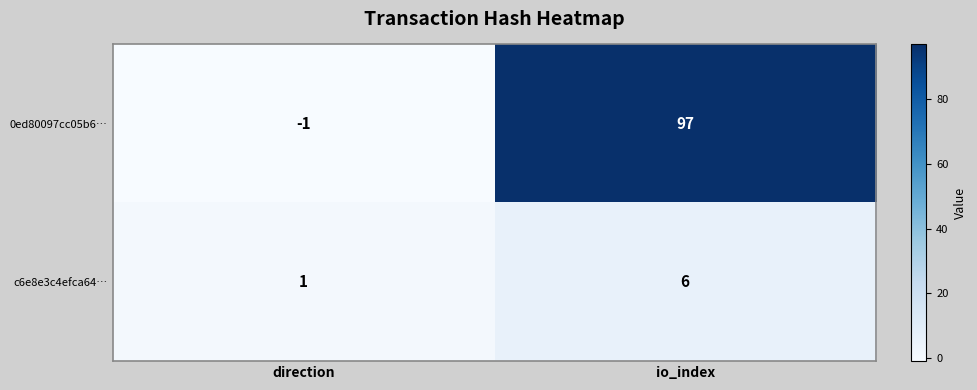

At which category is the sum across all series the highest?

io_index